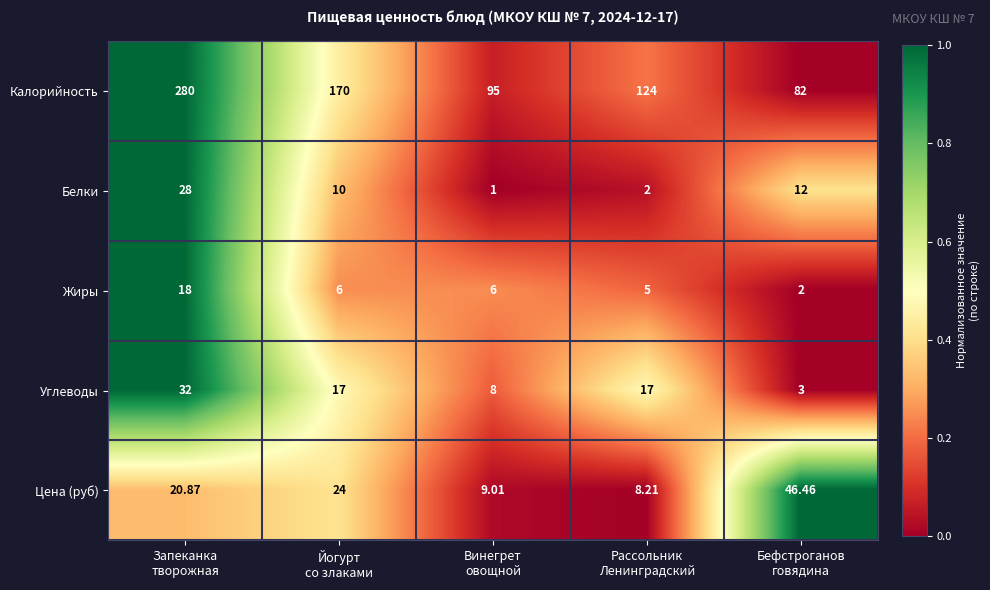

Which series has the widest spread of values?

Калорийность